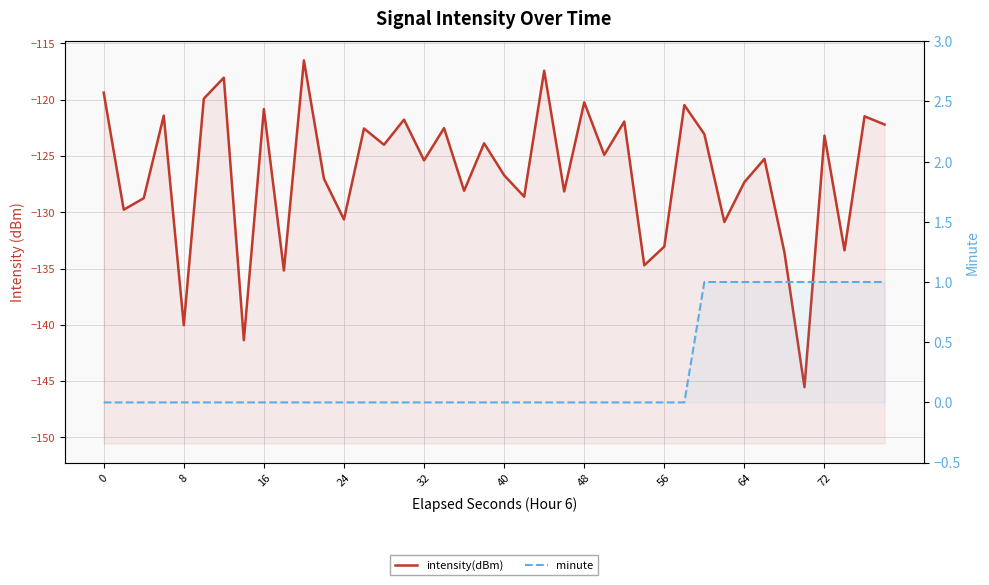

True or false: intensity(dBm) and minute intersect in this chart.

False